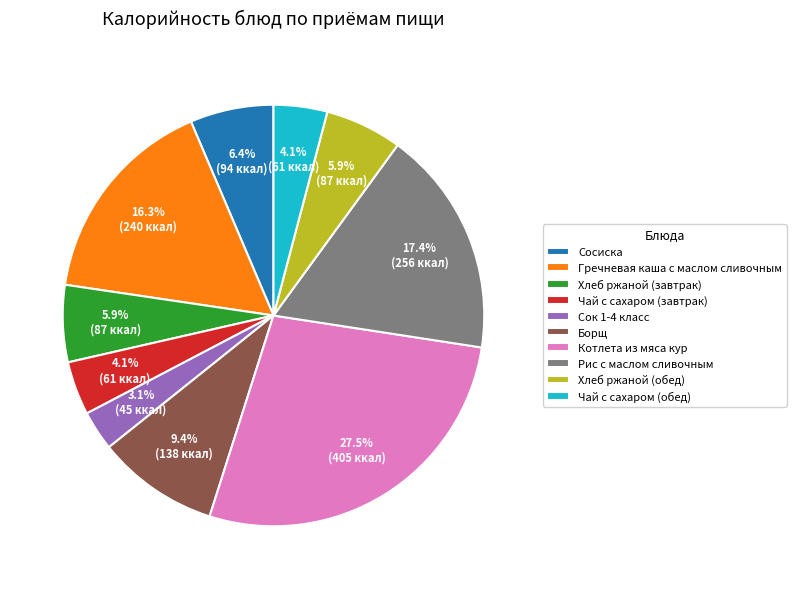

Is the sum of Борщ and Хлеб ржаной (завтрак) greater than half?

No